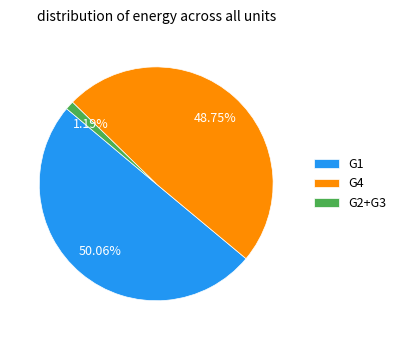

Is G4 the majority of the pie?

No